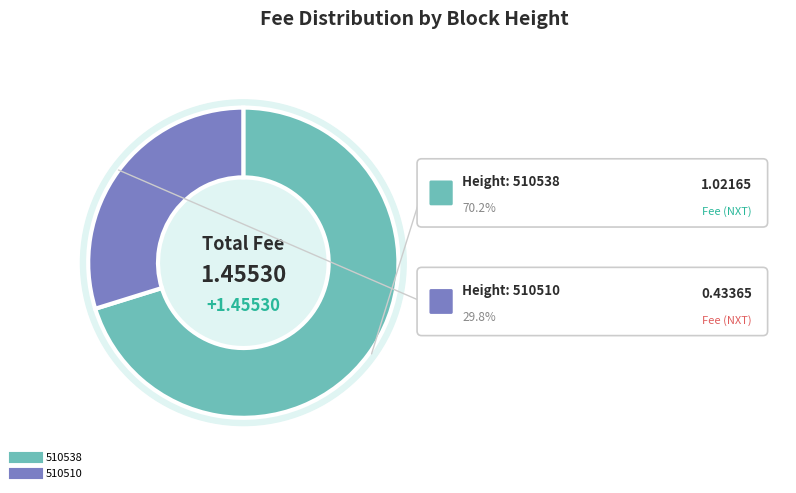

What percentage do 510510 and 510538 together represent?

100.0%